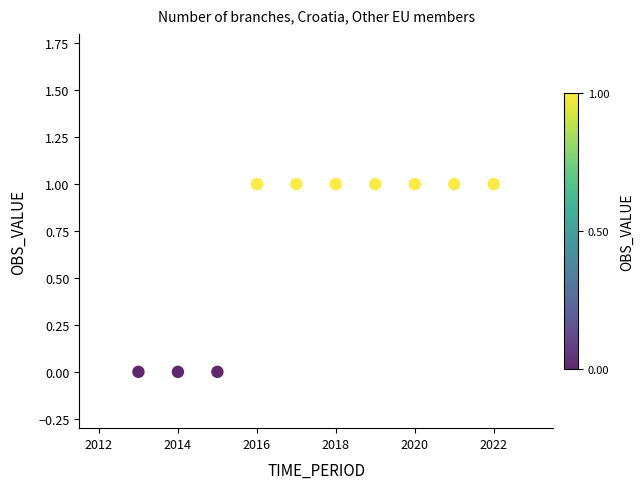

What is the average X value?

2018